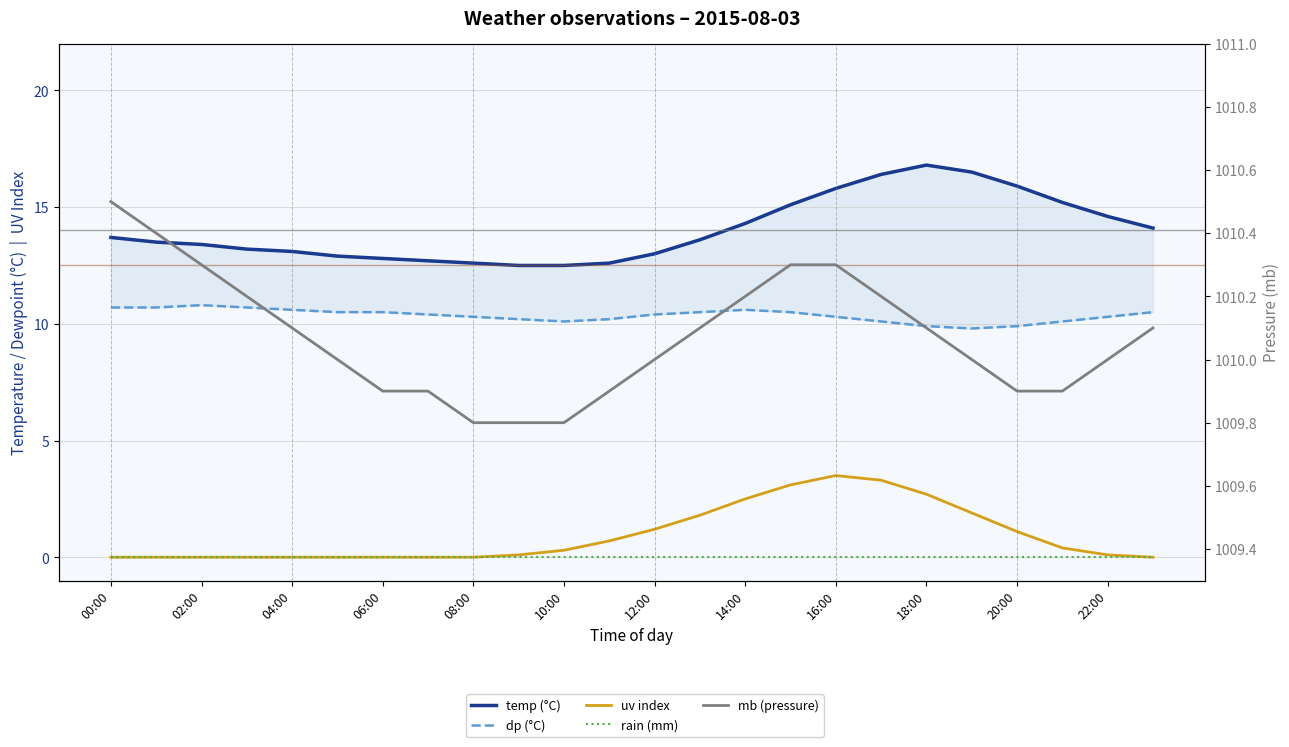

What is the sum of all temp (°C) values?

336.8